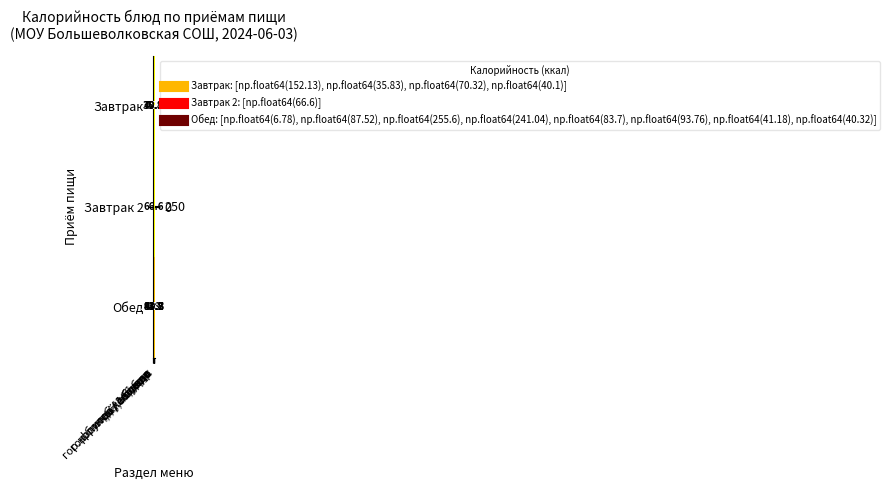

The row_0 series shows -98.8 at фрукты / сладкое. True or false?

False